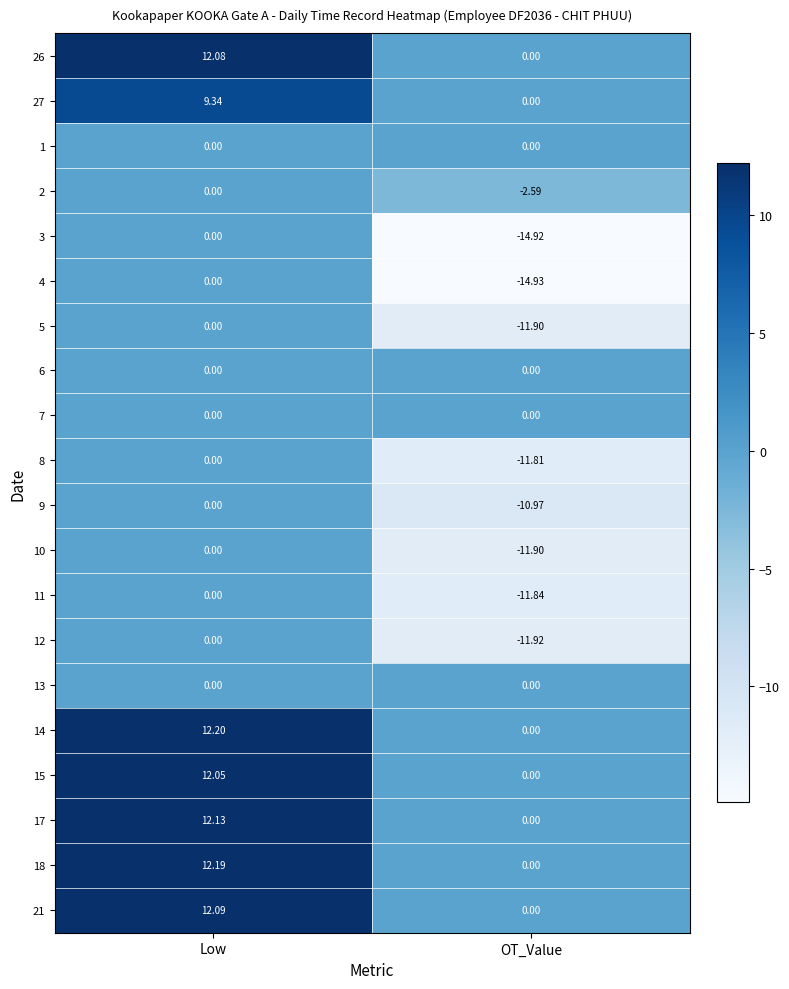

At which label does 2 reach its peak?

Low